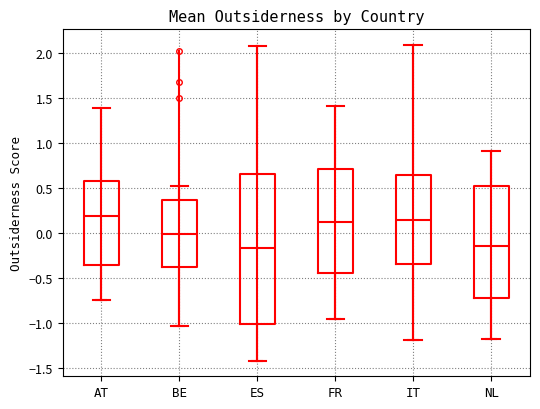

Reading left to right, read every box against the y-axis: the position of its median line, the range the box covers, and the ends of its whiskers. The values are not printed on the chart, so give them approximately, as read against the axis.

AT: median 0.20, box -0.35 to 0.60, whiskers -0.75 to 1.40
BE: median 0.00, box -0.35 to 0.35, whiskers -1.05 to 0.50
ES: median -0.15, box -1.00 to 0.65, whiskers -1.40 to 2.05
FR: median 0.15, box -0.45 to 0.70, whiskers -0.95 to 1.40
IT: median 0.15, box -0.35 to 0.65, whiskers -1.20 to 2.10
NL: median -0.15, box -0.70 to 0.50, whiskers -1.20 to 0.90